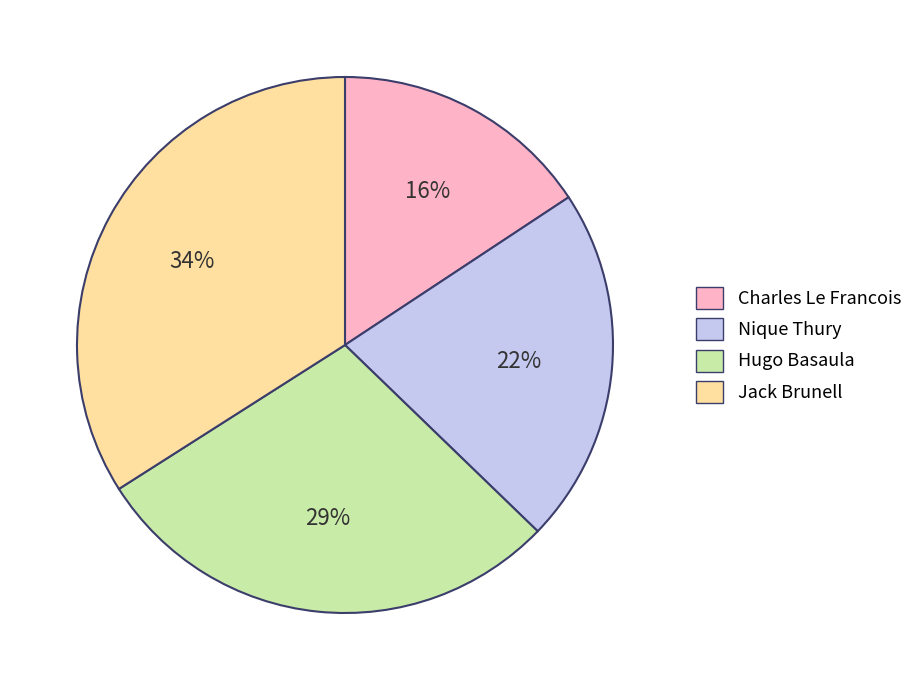

To the nearest percent, what is the difference between the largest and smallest slice percentages?

18%